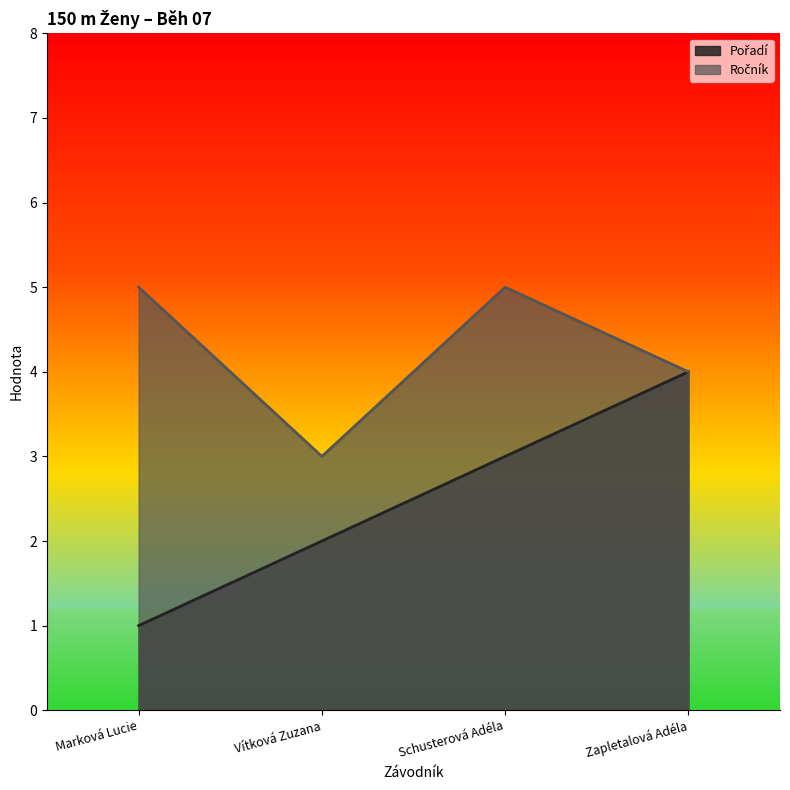

What is the approximate value of Ročník at Schusterová Adéla?

5